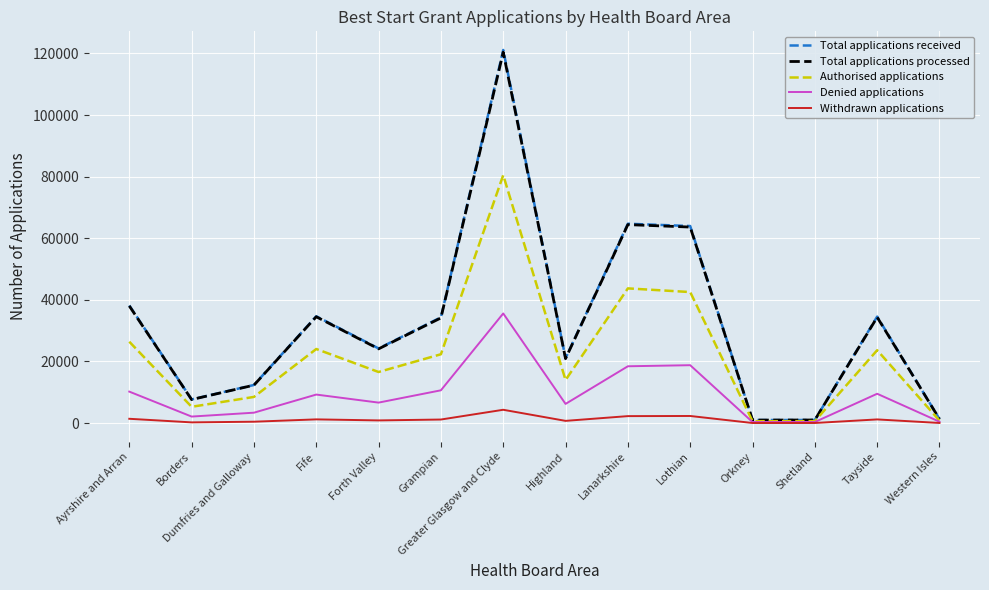

Does the chart have visible grid lines?

Yes